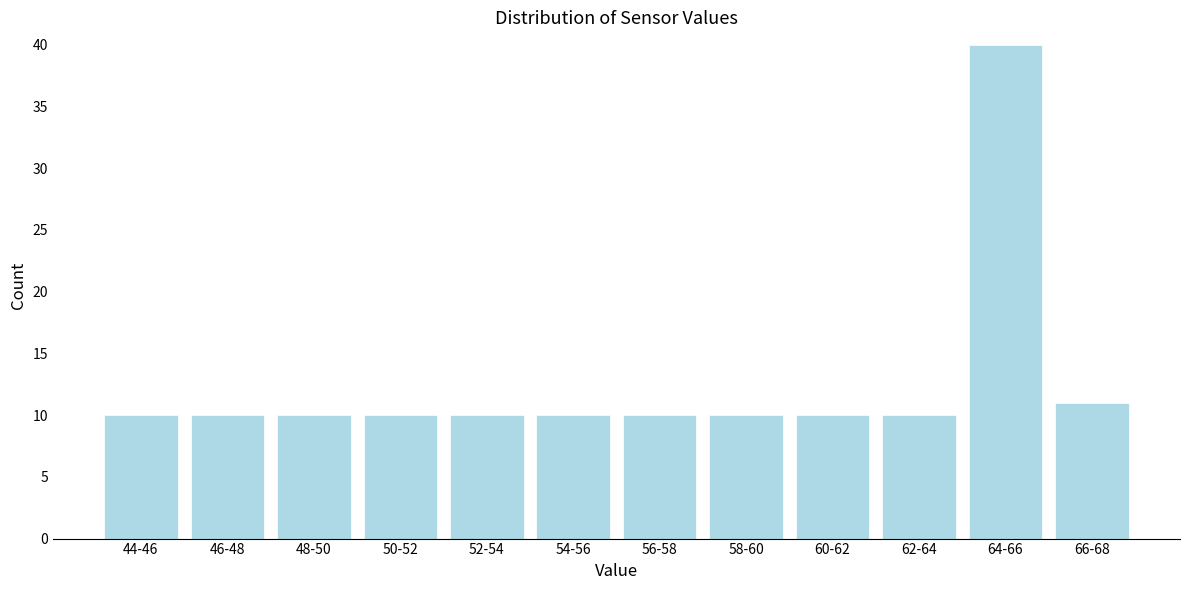

Reading left to right, transcribe all the data shown in this chart.

44-46=10	46-48=10	48-50=10	50-52=10	52-54=10	54-56=10	56-58=10	58-60=10	60-62=10	62-64=10	64-66=40	66-68=11